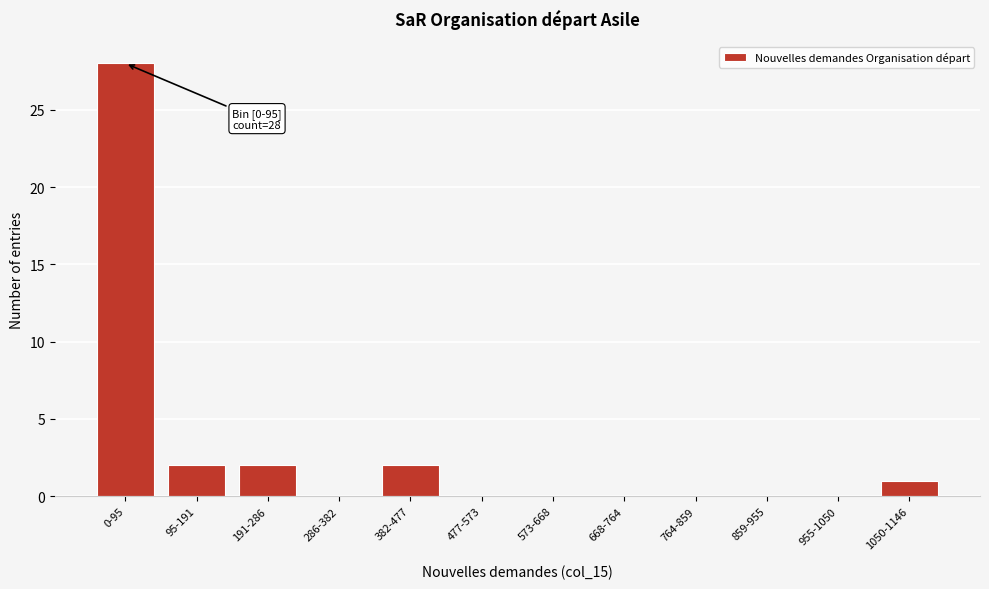

Reading left to right, what are all the values shown in this chart?

0-95=28	95-191=2	191-286=2	286-382=0	382-477=2	477-573=0	573-668=0	668-764=0	764-859=0	859-955=0	955-1050=0	1050-1146=1